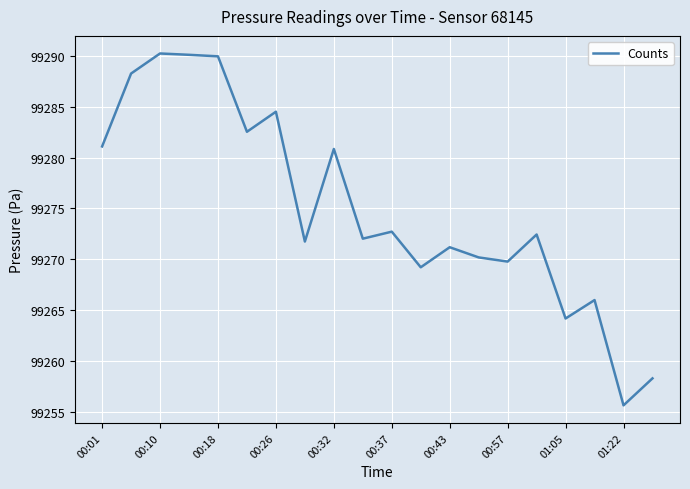

What is the minimum value shown in the chart?

99255.7